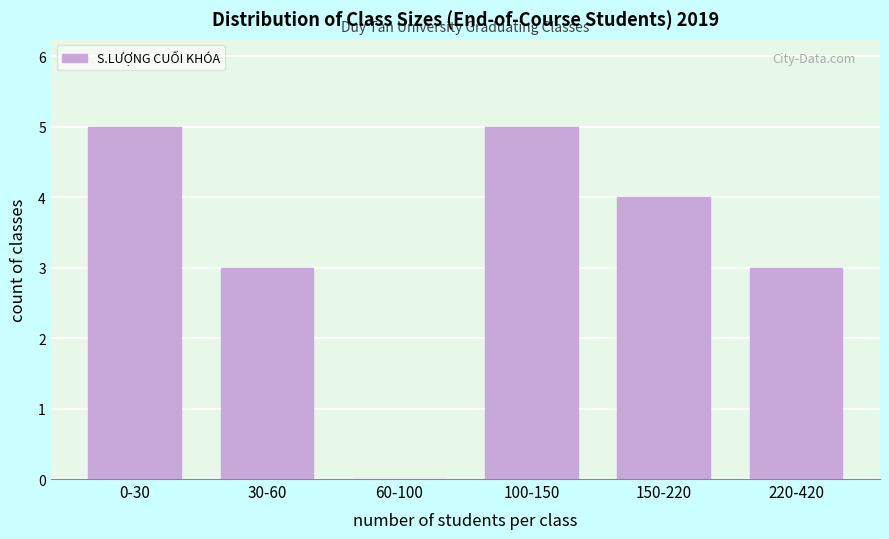

Reading right to left, list all the values displayed in this chart.

220-420=3	150-220=4	100-150=5	60-100=0	30-60=3	0-30=5